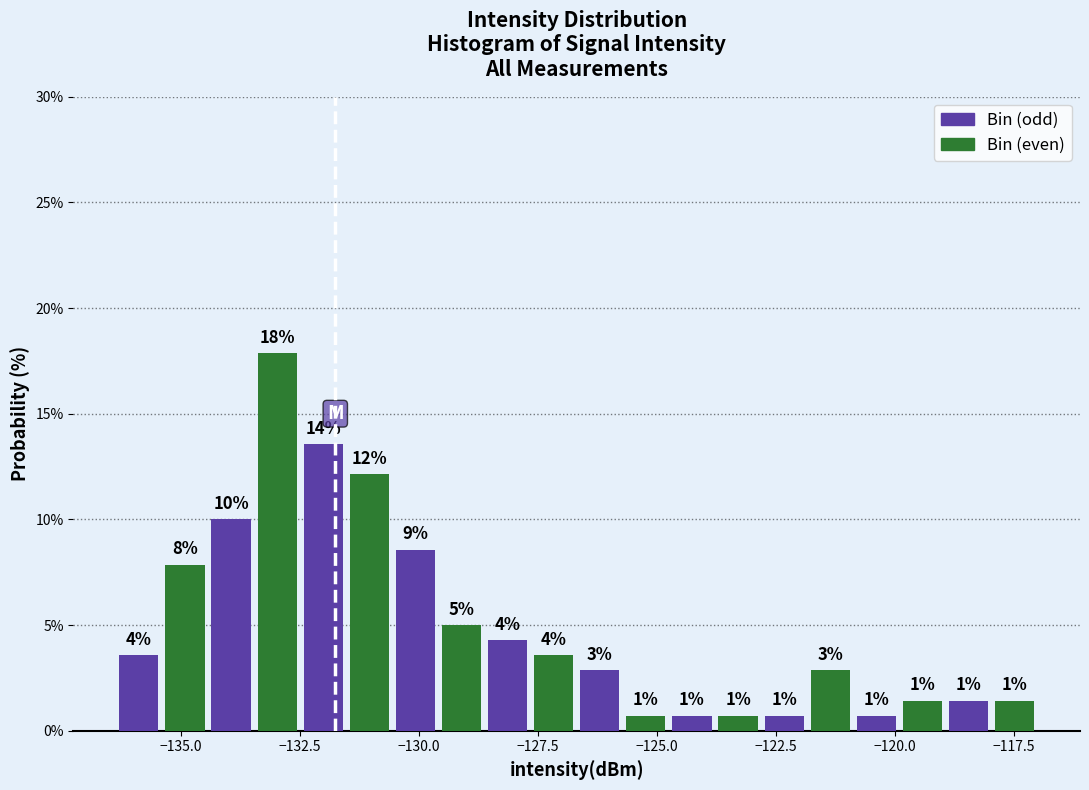

Around what value on the x-axis is the tallest bar? Give the approximate position of its centre, as read against the axis.

-133.0